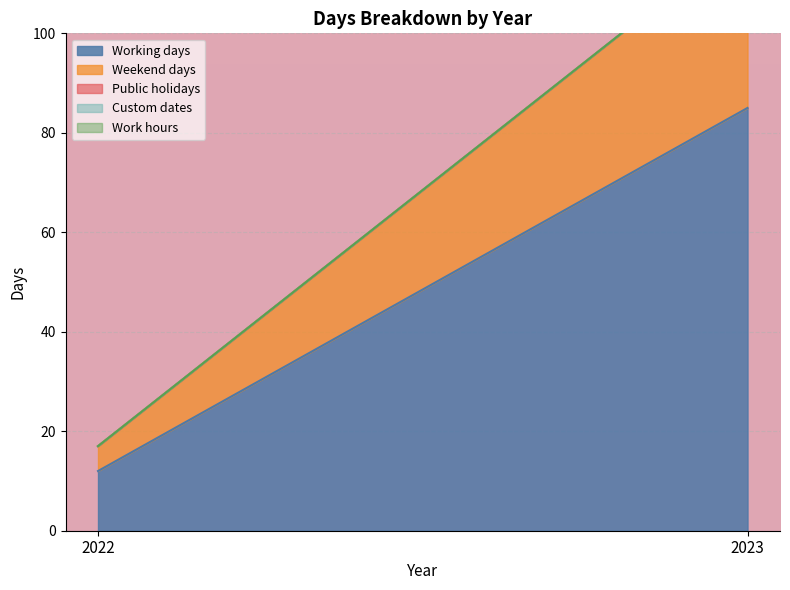

At which category is the sum across all series the highest?

2023